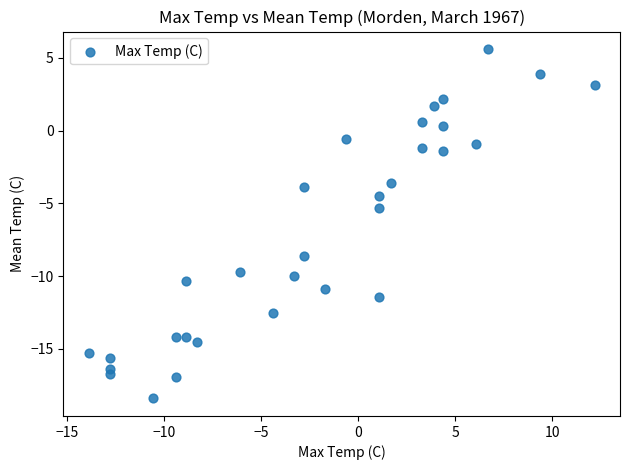

What is the range of X values (max minus min)?

26.1